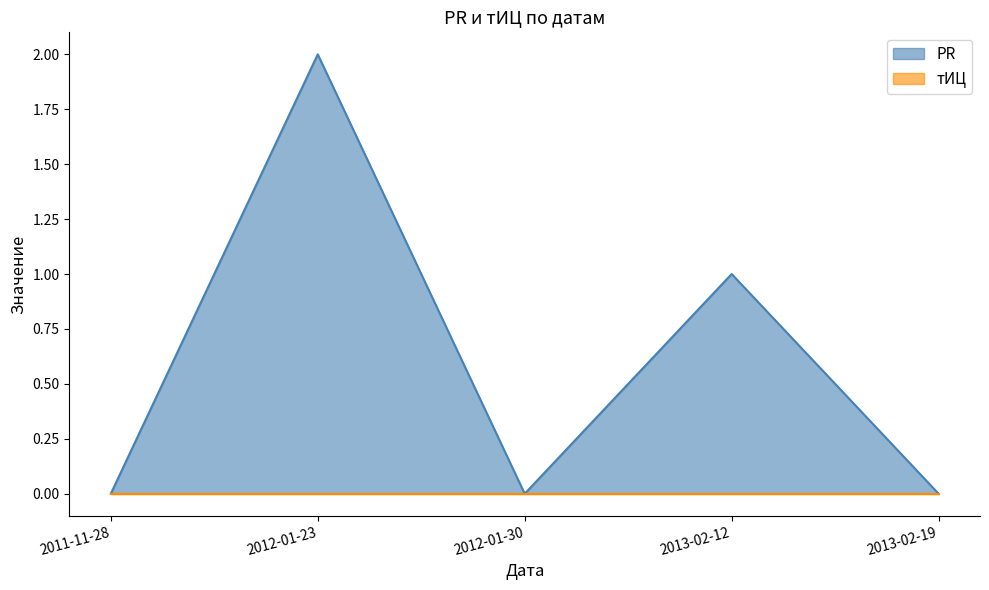

Which label corresponds to the smallest value in the chart?

2011-11-28